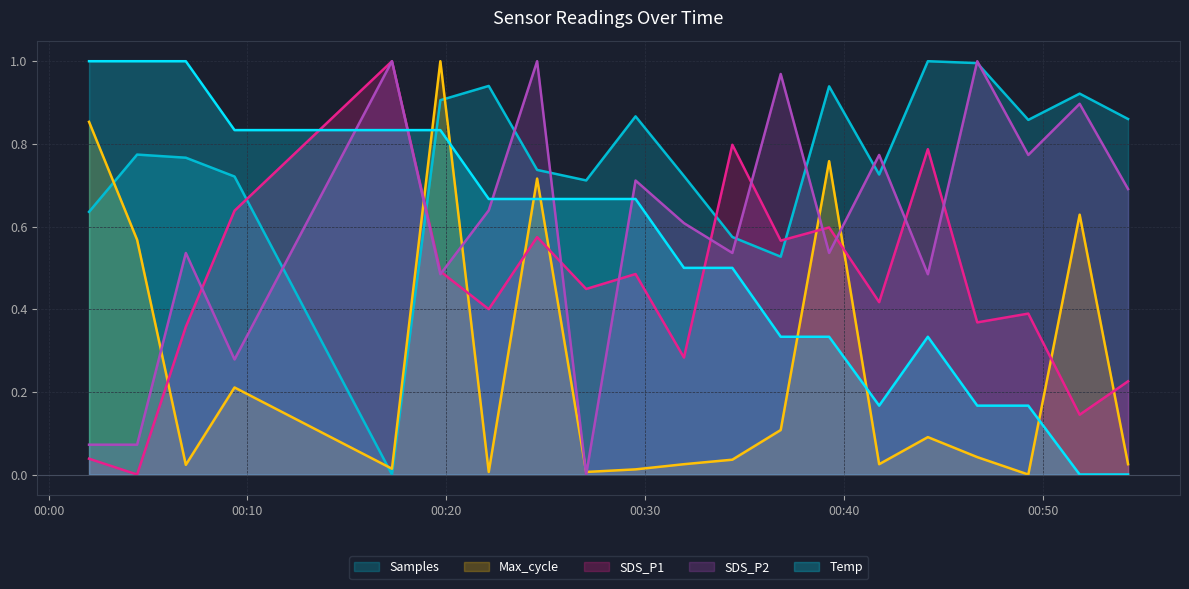

How many data points in SDS_P2 are above 0?

19